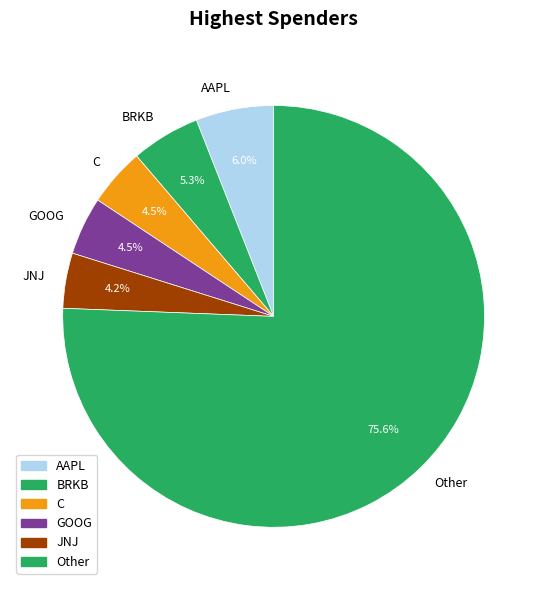

Which slice represents more than half of the pie?

Other